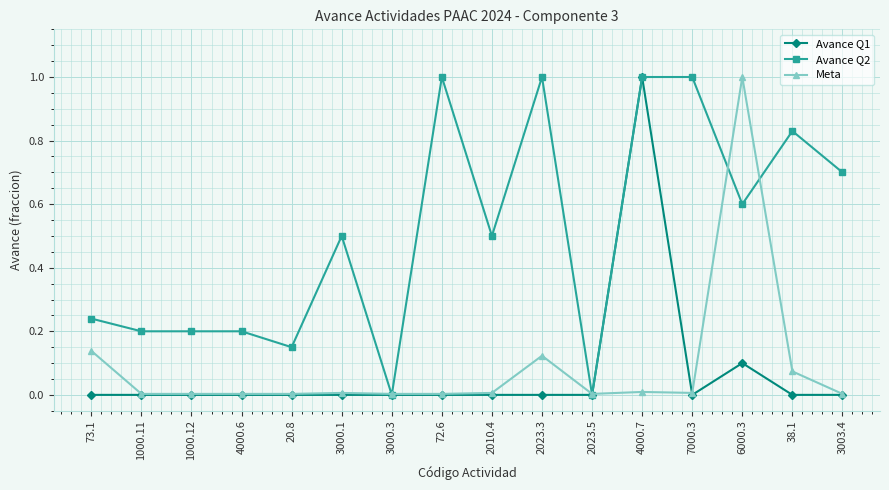

The Meta series shows 0.0 at 7000.3. True or false?

True